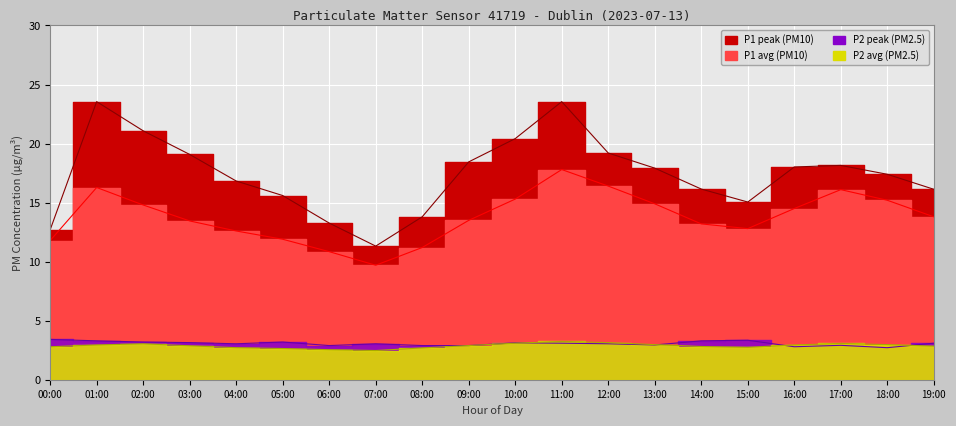

In P1_peak, how many points are higher than both neighbors (excluding endpoints)?

3